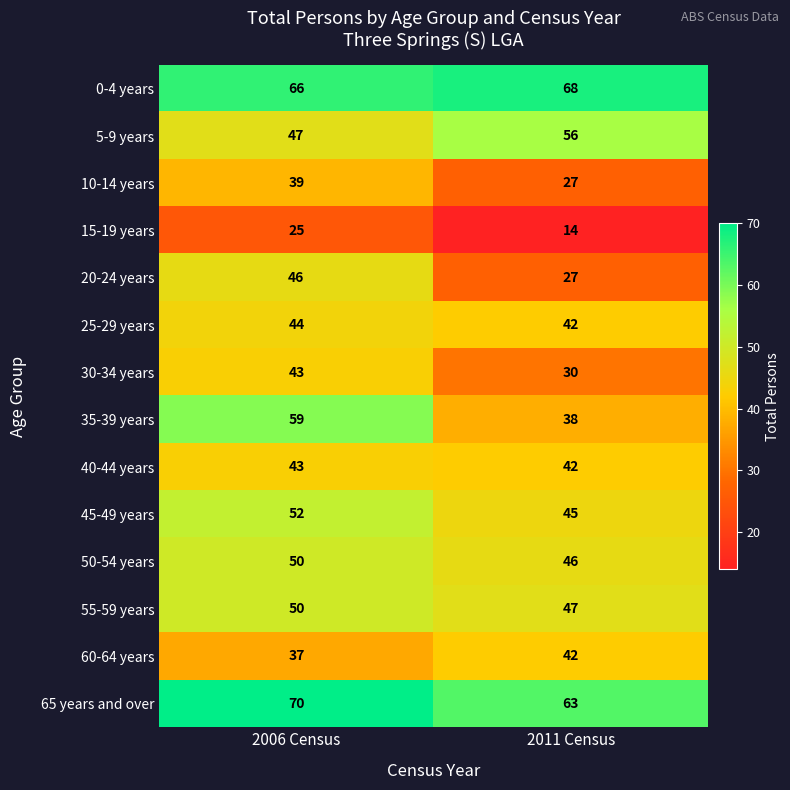

At which label does 5-9 years reach its minimum?

2006 Census